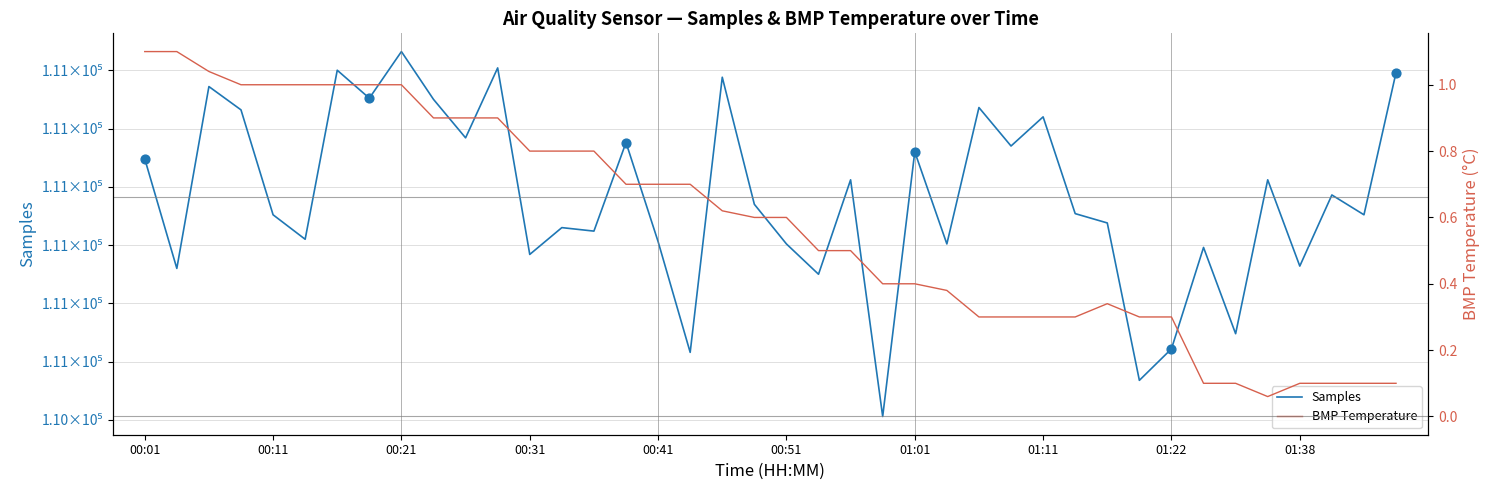

What are all the series names shown in the legend?

Samples, BMP Temperature